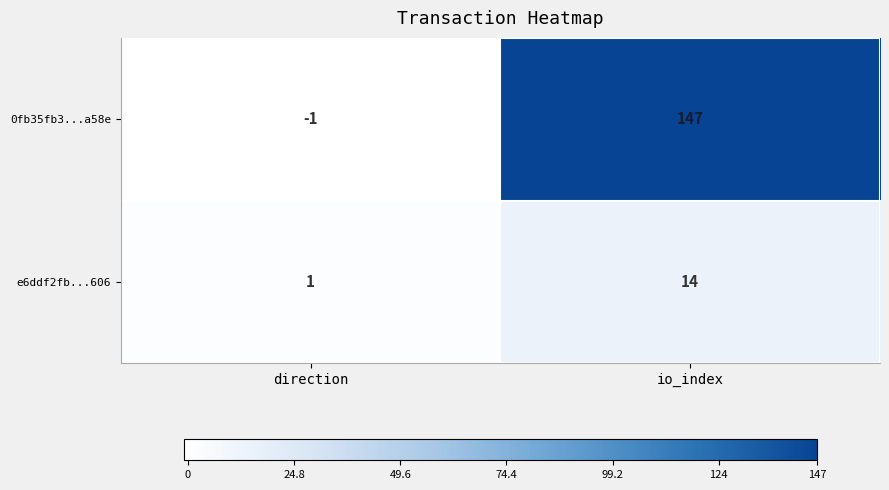

The value of e6ddf2fb...606 at direction is 1. True or false?

True